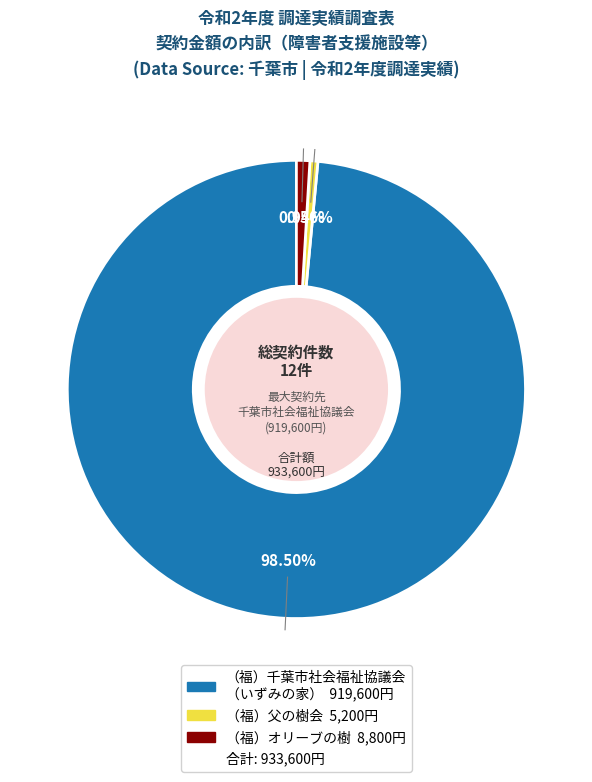

Is there any slice that represents more than half of the pie?

Yes